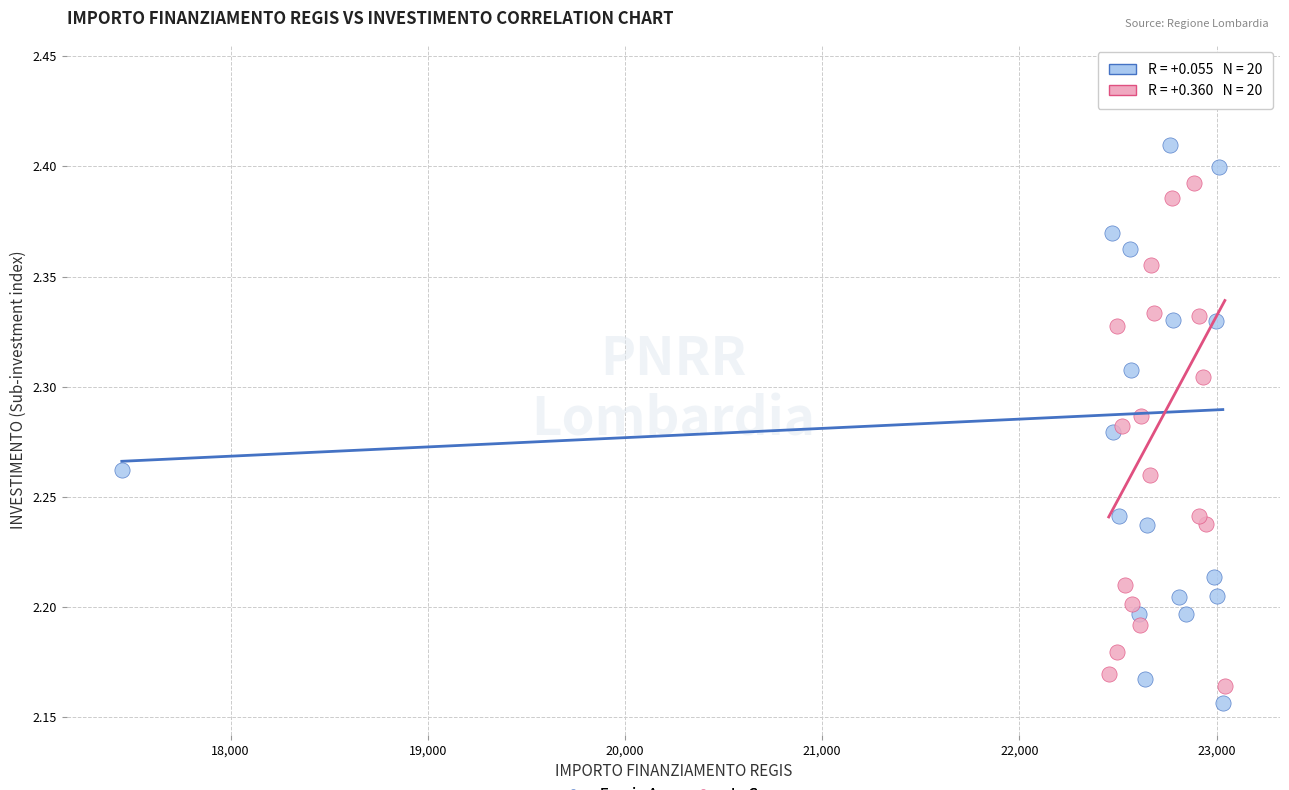

What are all the series names shown in the legend?

Fascia A, In Corso